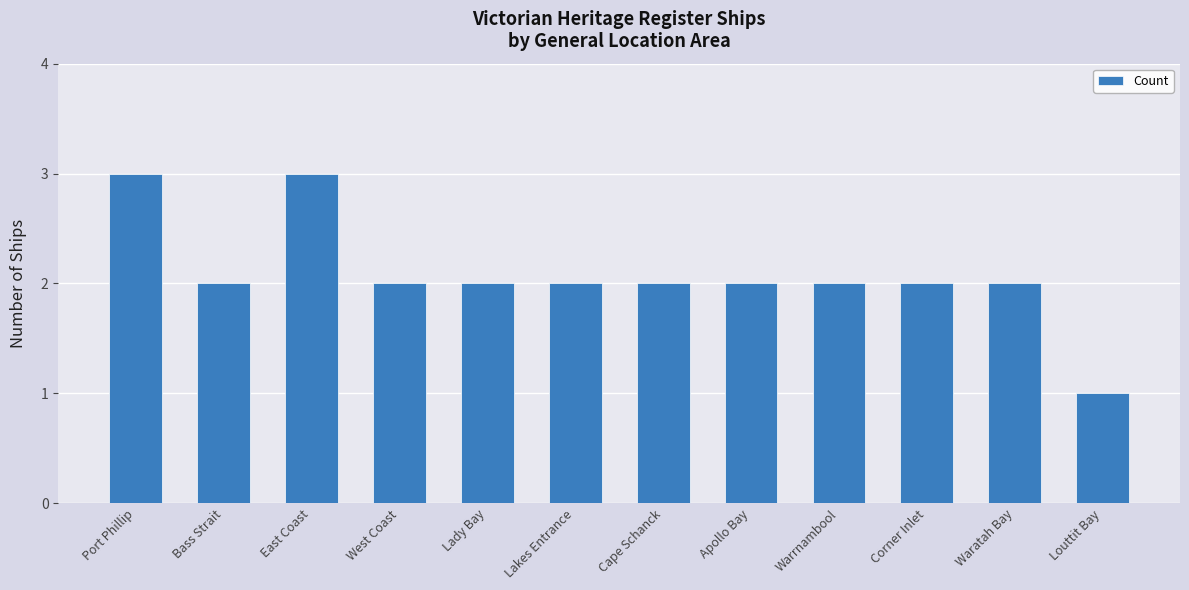

Reading right to left, what are all the values shown in this chart?

Louttit Bay=1	Waratah Bay=2	Corner Inlet=2	Warrnambool=2	Apollo Bay=2	Cape Schanck=2	Lakes Entrance=2	Lady Bay=2	West Coast=2	East Coast=3	Bass Strait=2	Port Phillip=3